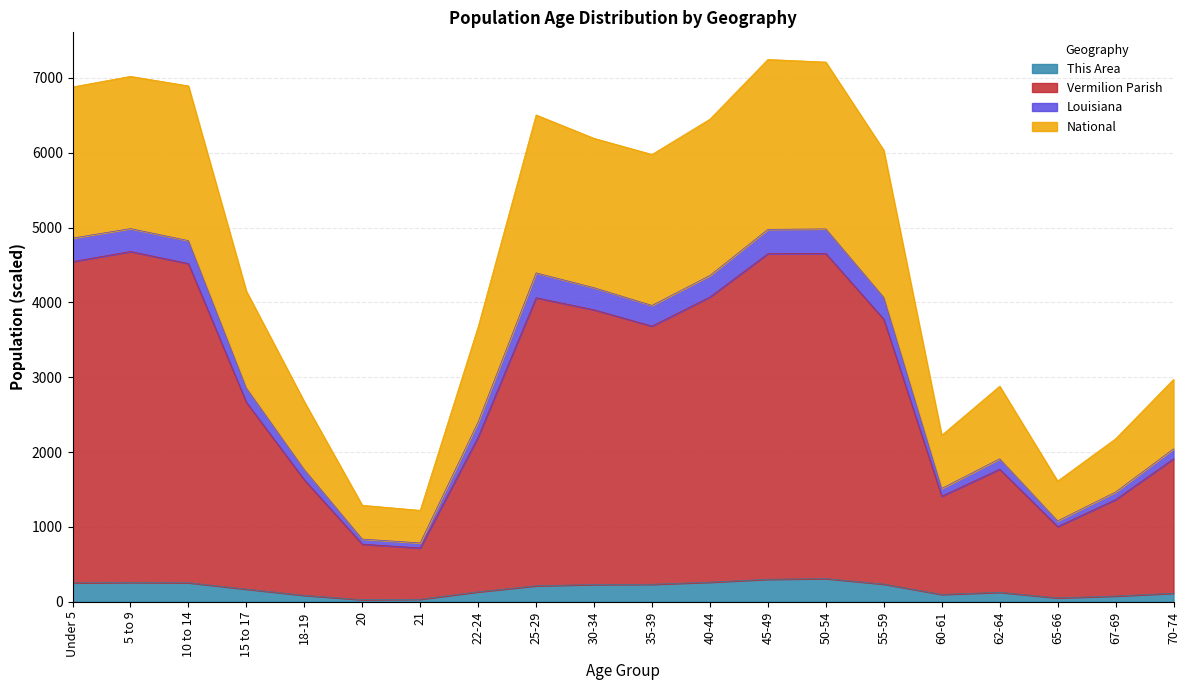

What is the total value across all series at 10 to 14?

6893.6